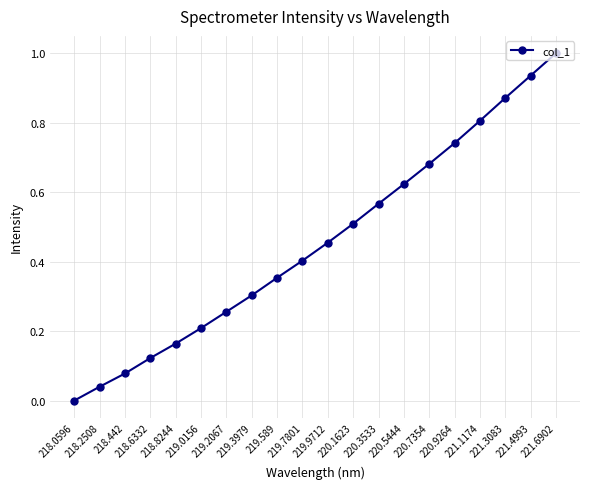

What is the change in value from 218.8244 to 220.7354?

+0.5